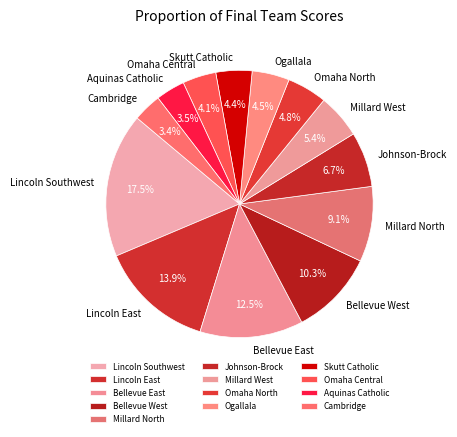

What is the ratio of the value at Millard North to the value at Johnson-Brock?

1.4